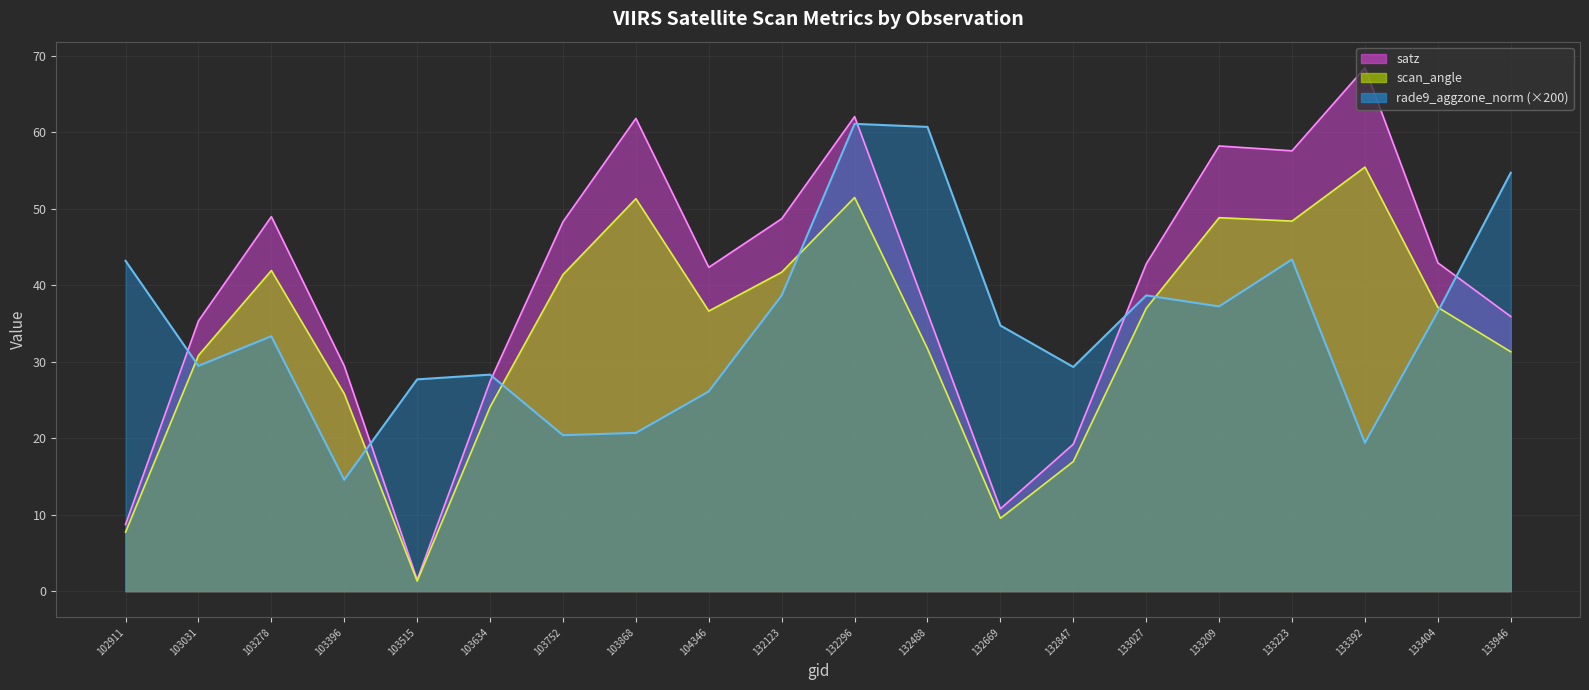

Reading right to left, list all the values displayed in this chart.

satz: 35.9	42.9	68.4	57.6	58.2	42.8	19.2	10.8	36.4	62.1	48.7	42.4	61.8	48.3	27.4	1.5	29.5	49.0	35.3	8.7
scan_angle: 31.3	37.1	55.5	48.4	48.8	37.0	17.0	9.5	31.7	51.5	41.7	36.6	51.3	41.4	24.1	1.3	25.8	41.9	30.8	7.7
rade9_aggzone_norm: 54.7	36.6	19.4	43.4	37.2	38.7	29.3	34.7	60.7	61.1	38.7	26.1	20.7	20.4	28.3	27.7	14.6	33.3	29.5	43.2